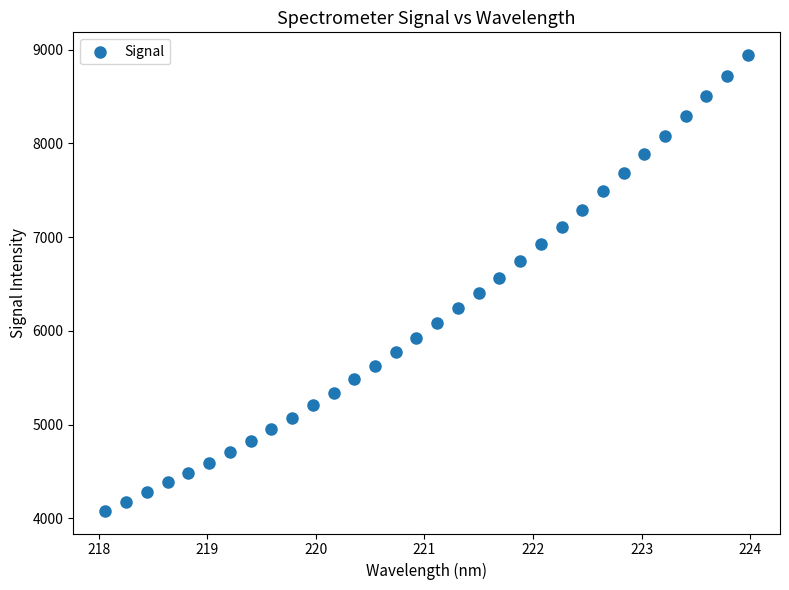

What is the range of X values (max minus min)?

5.9